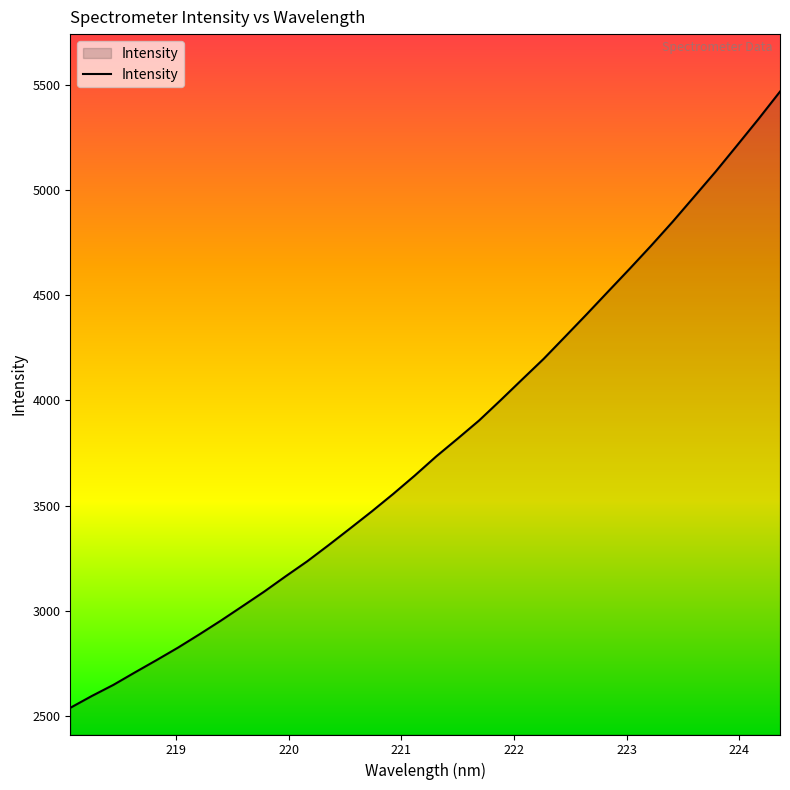

What is the difference between the maximum and minimum values?

2931.1